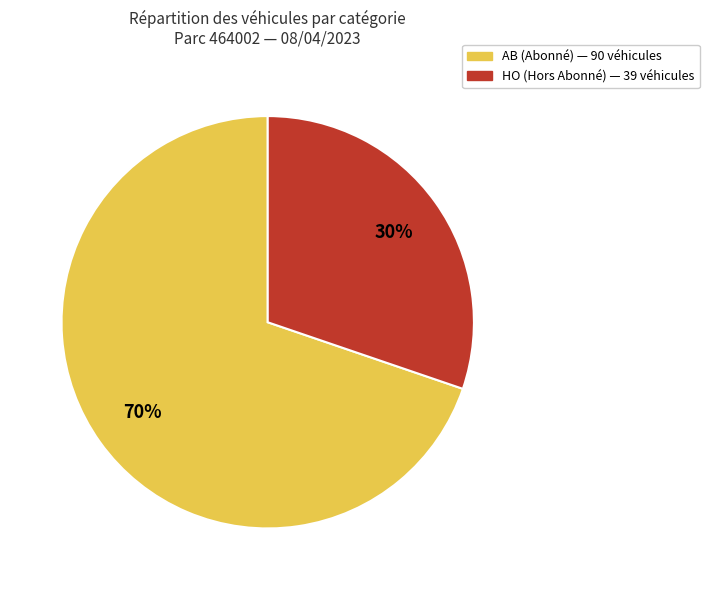

Do HO and AB together represent more than half of the pie?

Yes